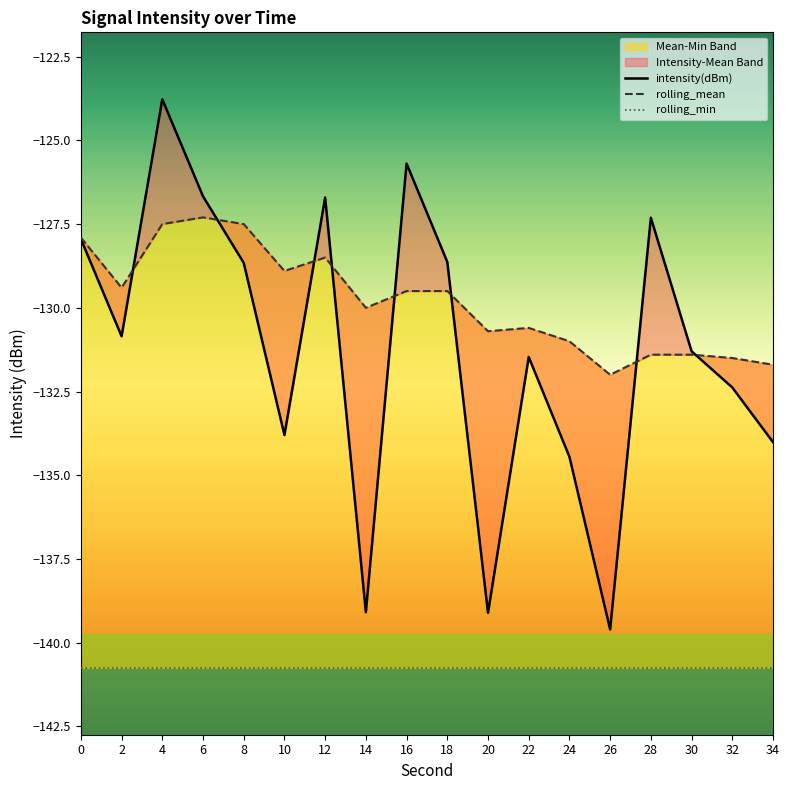

What is the average value of the rolling_min series?

-140.8